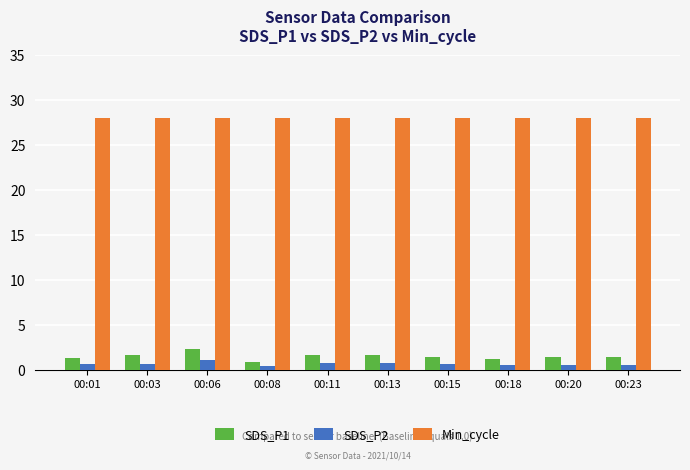

What is the greatest value displayed?

28.0